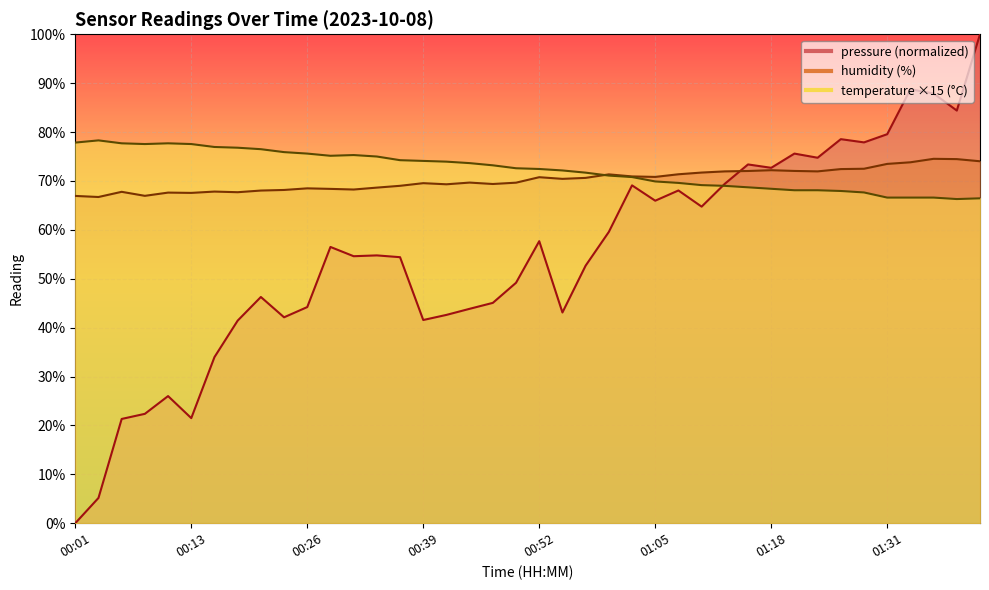

Which series has the largest total across all categories?

temperature